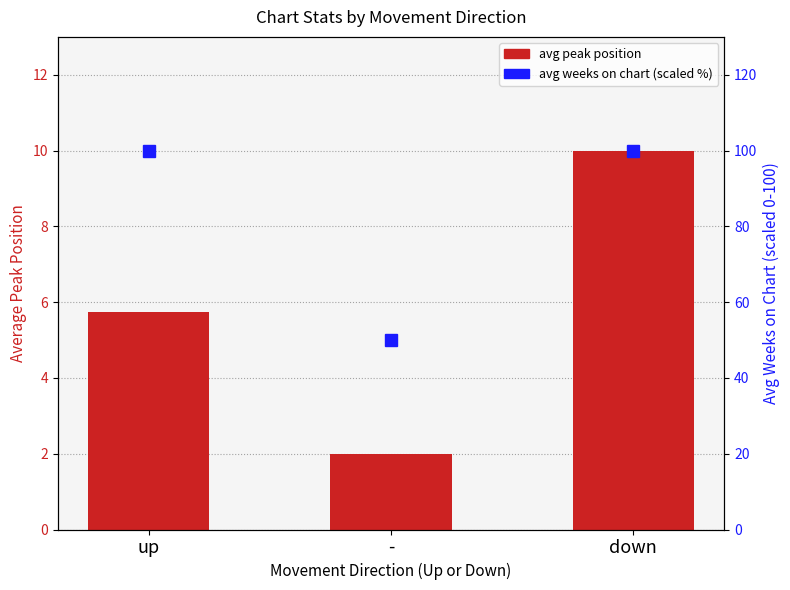

Which category has the highest value in the avg peak position series?

down